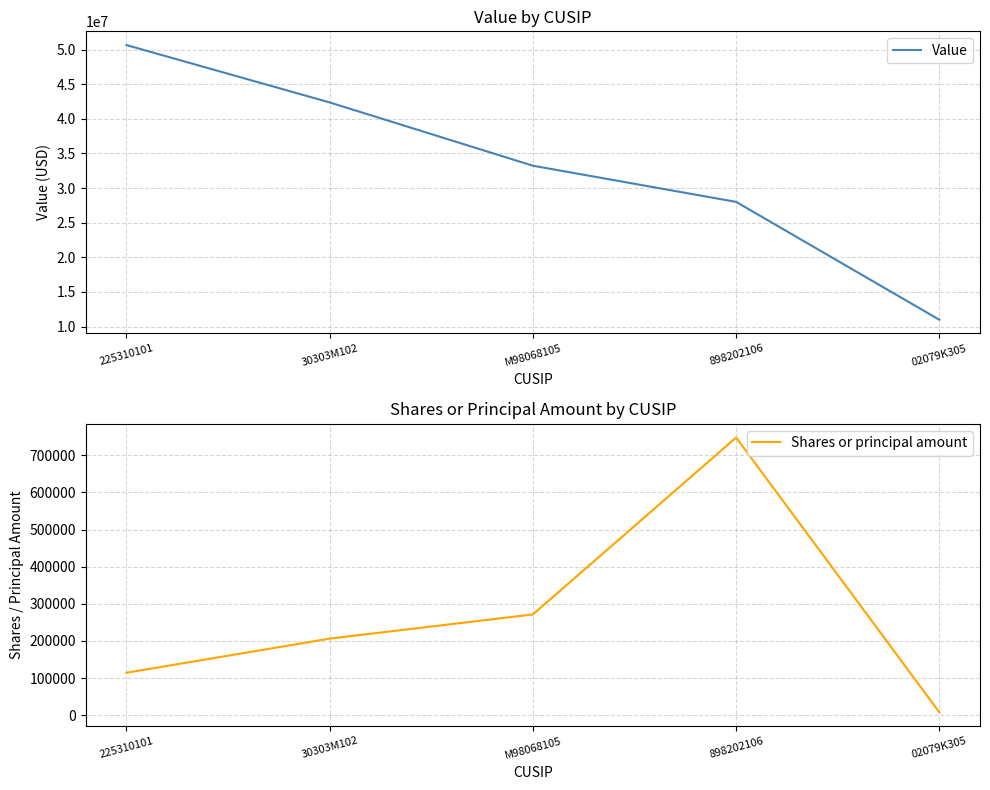

Which series has the largest total across all categories?

Value